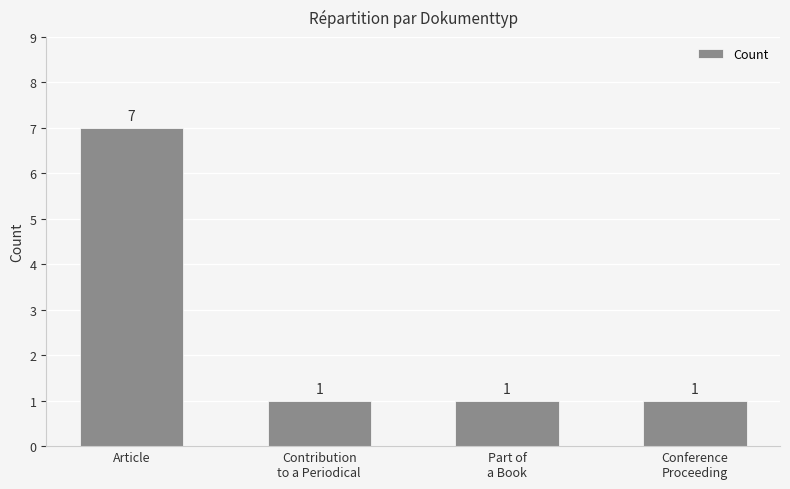

What is the difference between the maximum and minimum values?

6